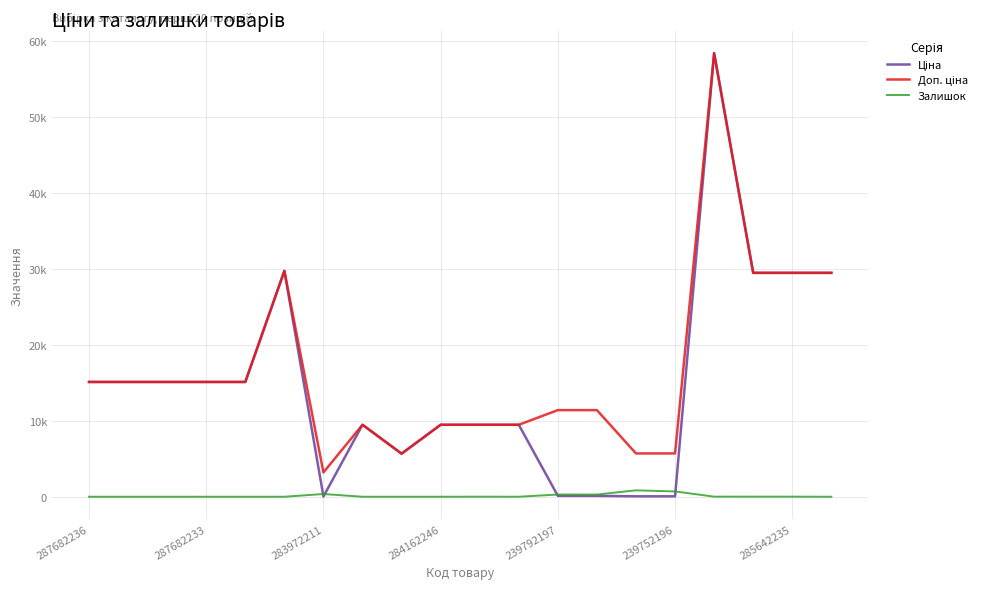

What is the difference between the maximum and minimum values in the Ціна series?

58394.5